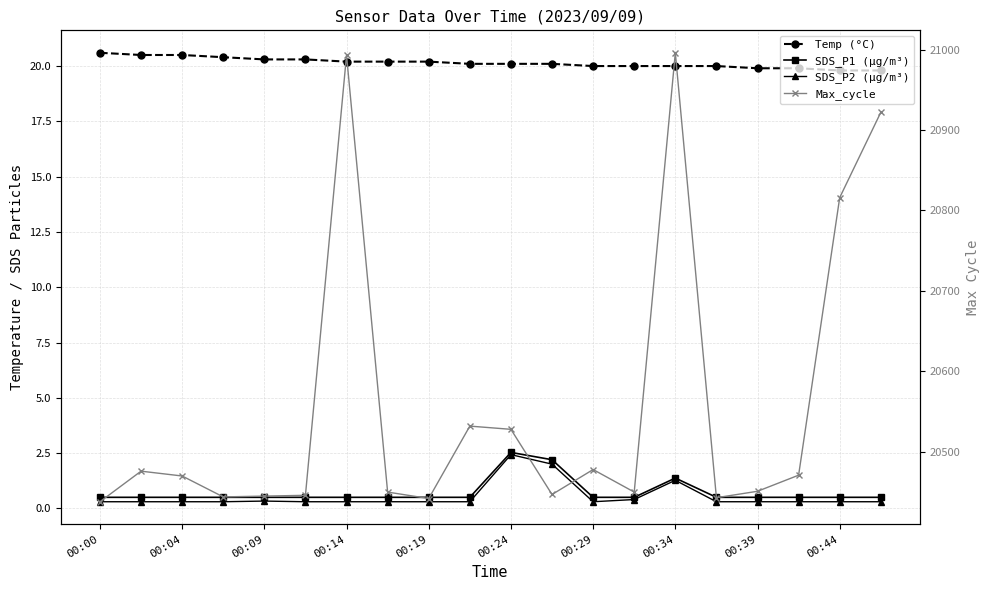

What is the difference between the maximum and minimum values in the SDS_P2 (µg/m³) series?

2.1